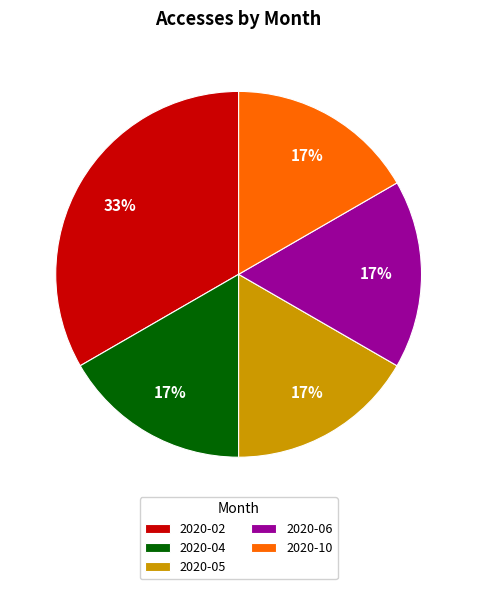

How many slices are in this pie chart?

5